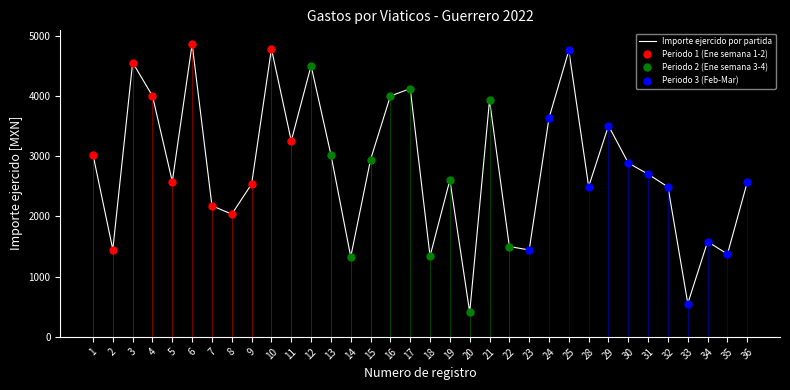

What is the sum of the Importe total erogado values at 23 and 31?

4142.6